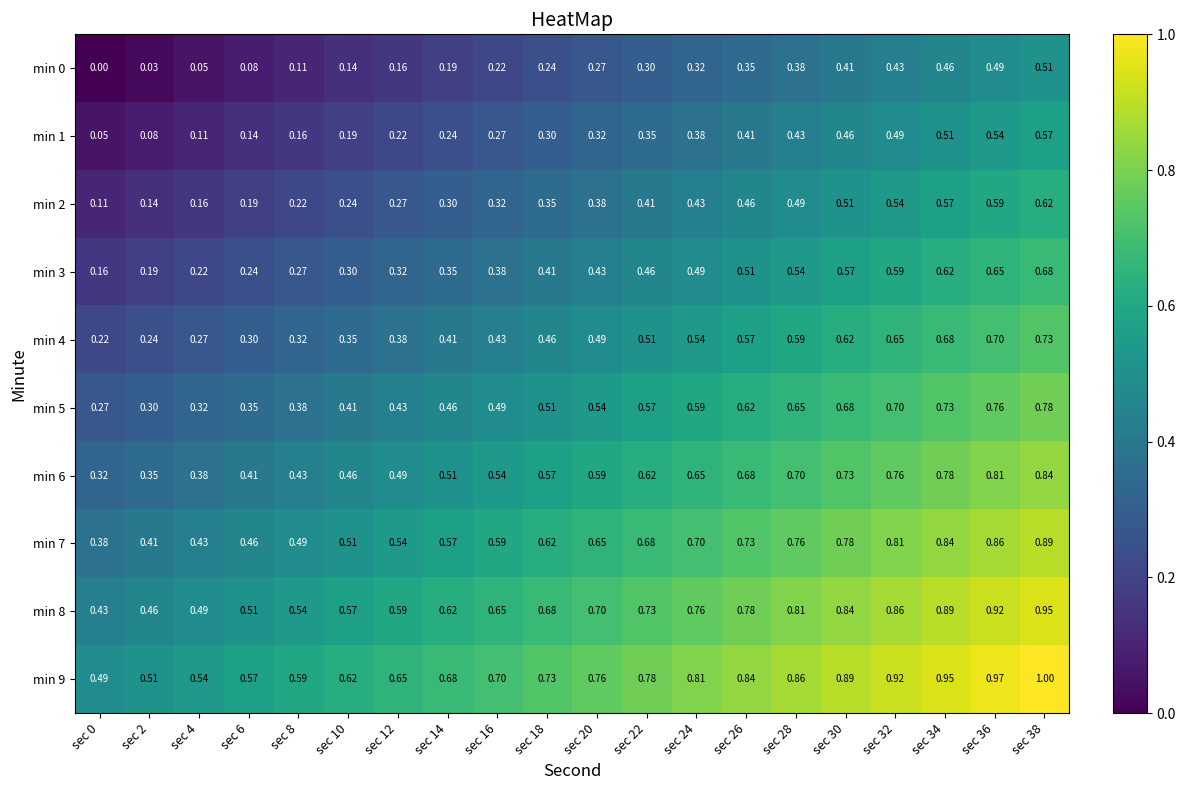

Count the number of categories in the chart.

20